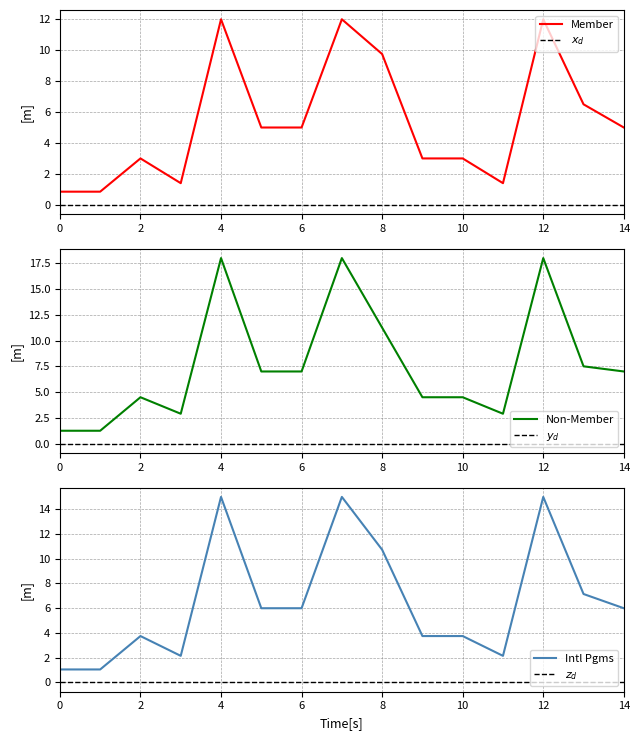

Is it true that Non-Member equals 7.9 at 12?

False